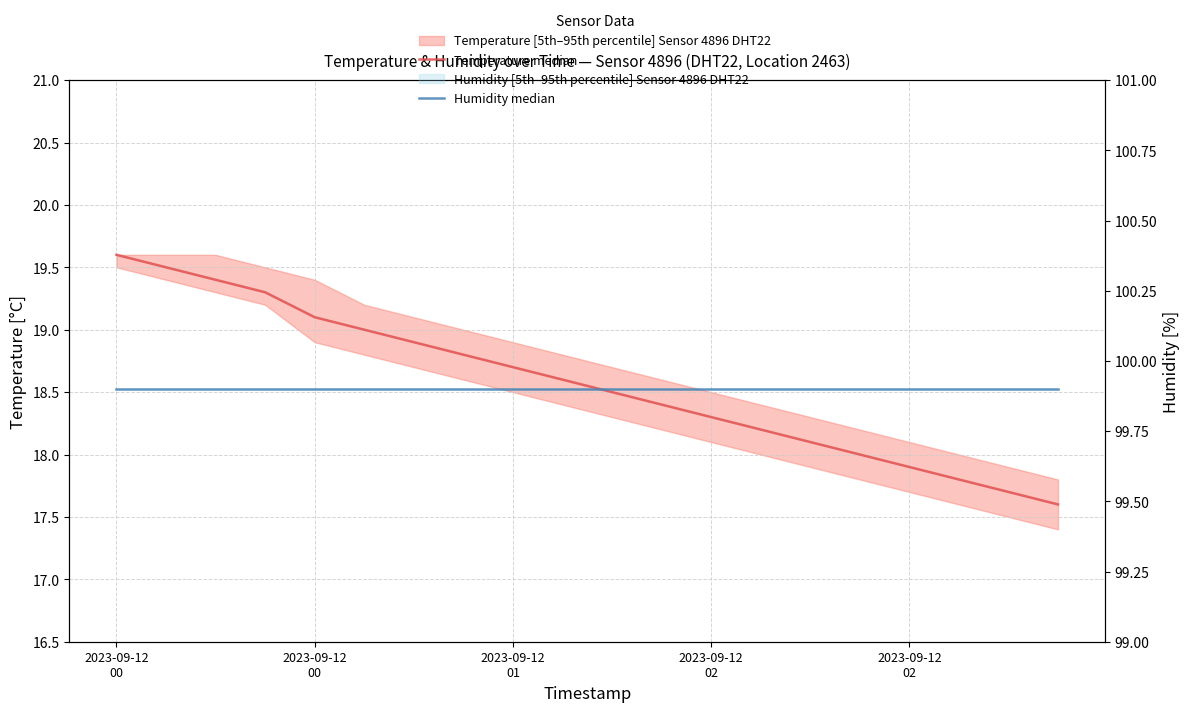

List the labels in order of Humidity median value, smallest first.

2023-09-12
00, 2023-09-12
00, 2023-09-12
01, 2023-09-12
02, 2023-09-12
02, 5, 6, 7, 8, 9, 10, 11, 12, 13, 14, 15, 16, 17, 18, 19